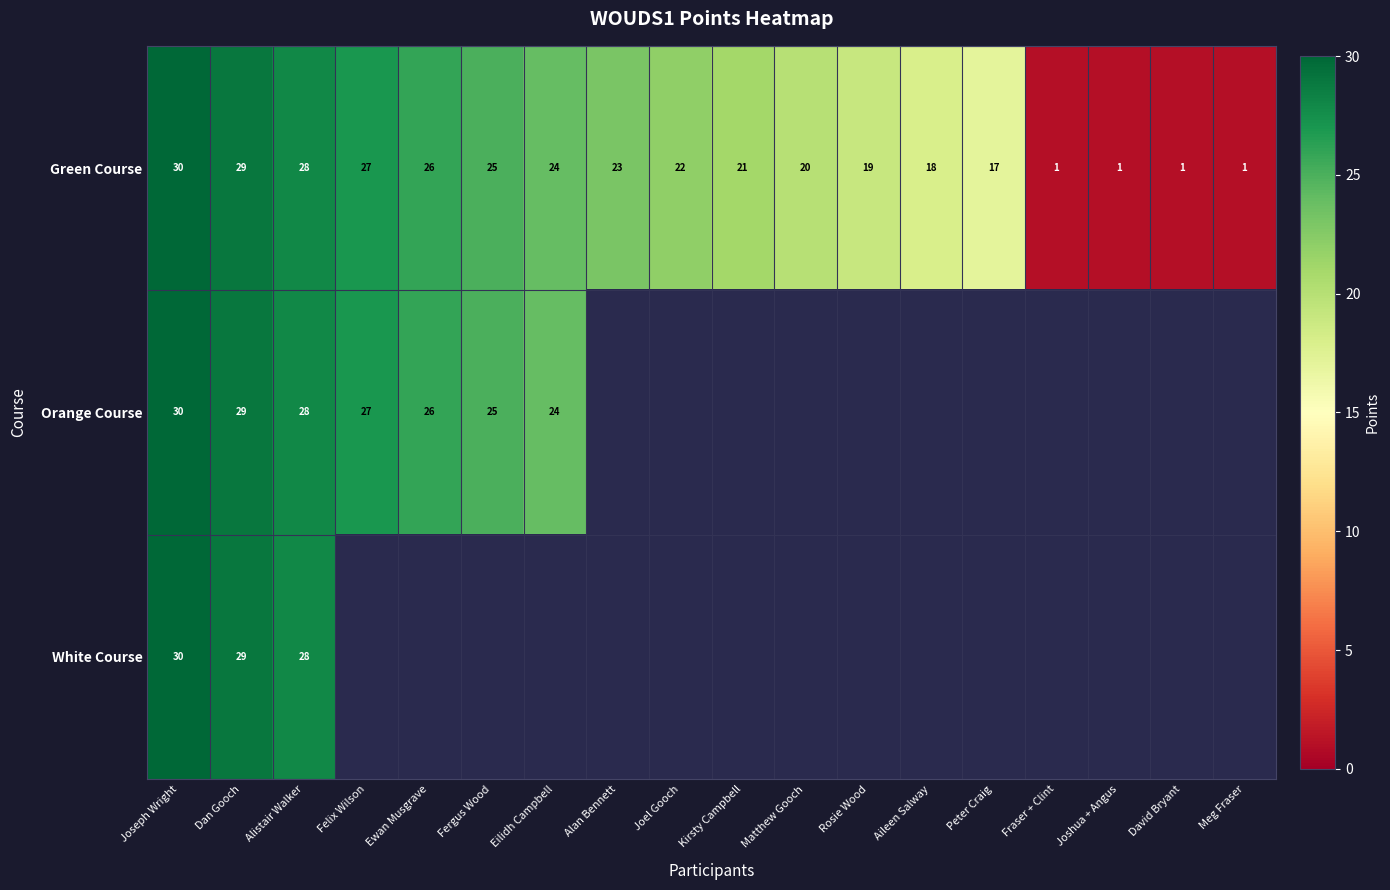

The value of Green Course at Peter Craig is 3.7. True or false?

False